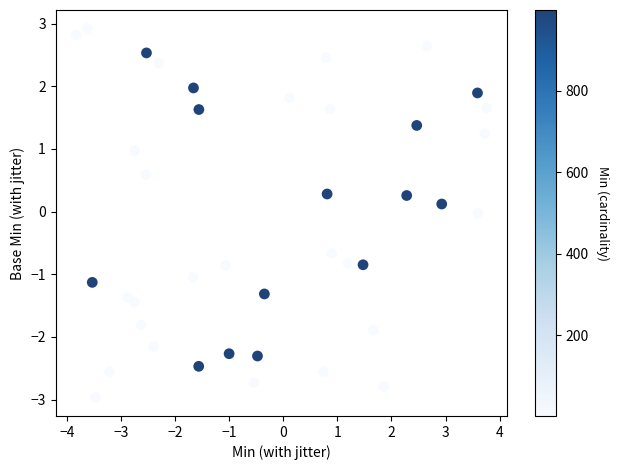

What is the range of X values (max minus min)?

7.6